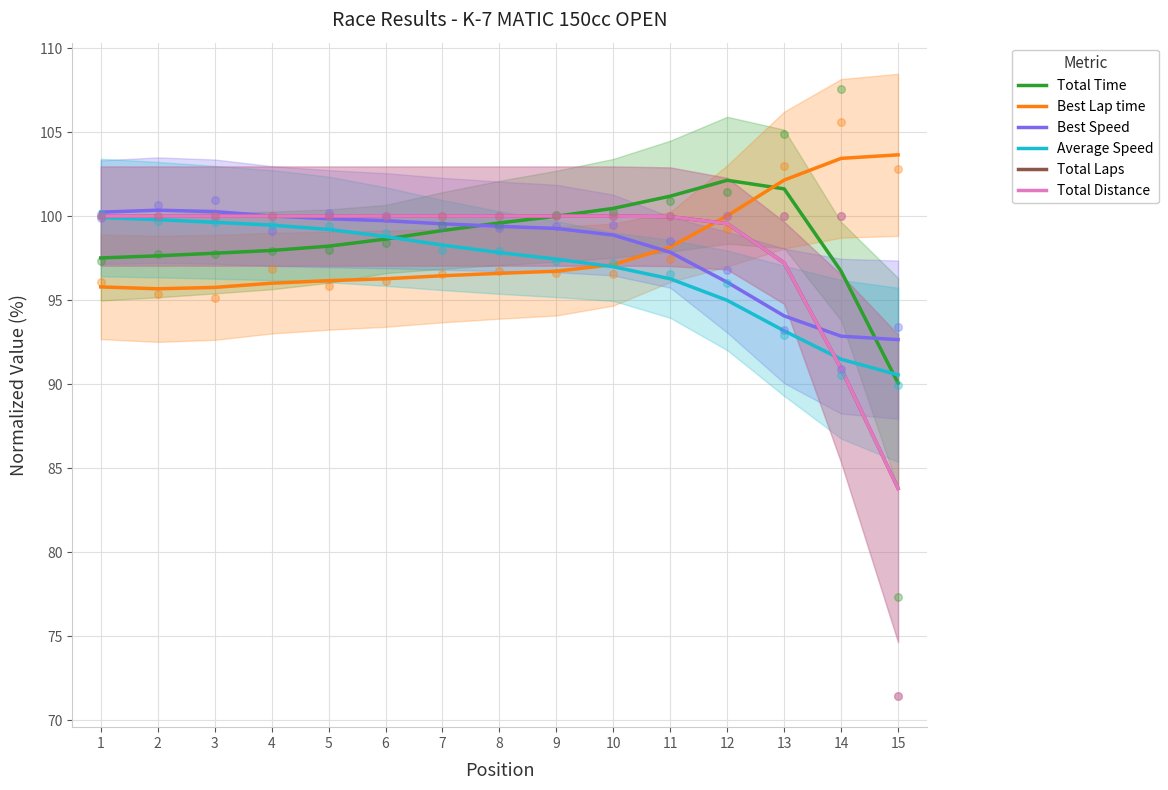

At how many categories does at least one series exceed 98?

15